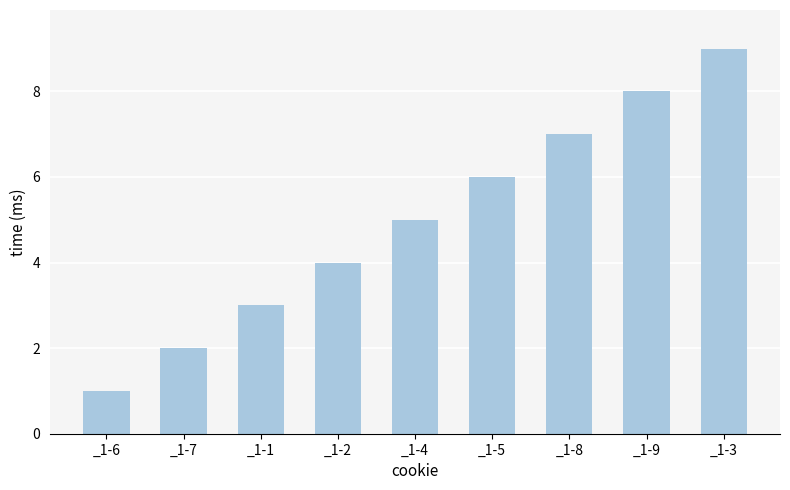

Where is the data nearest to the value 5?

_1-4